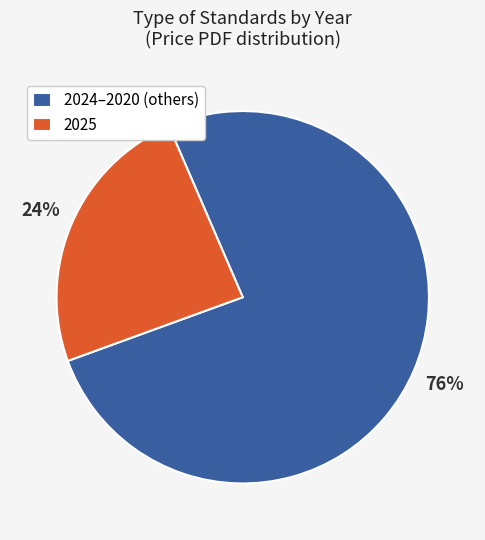

To the nearest percent, what is the difference between the largest and smallest slice percentages?

52%